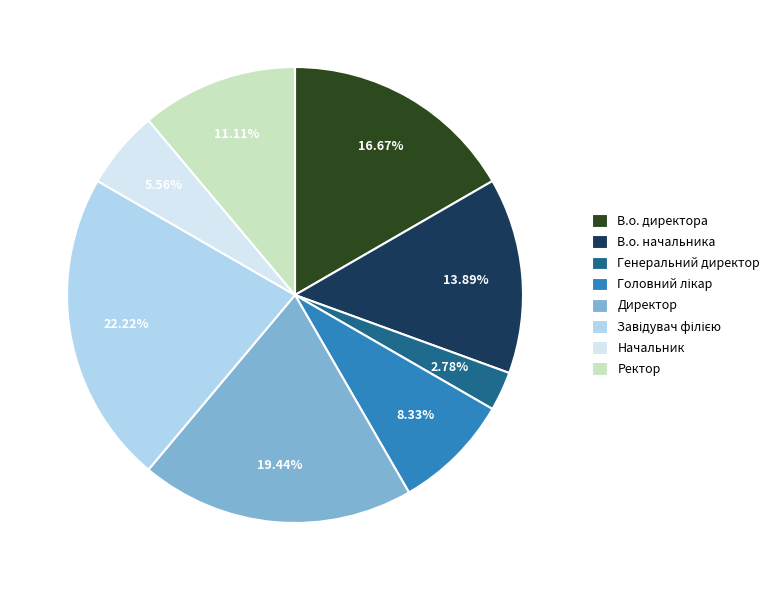

Which slice is the smallest?

Генеральний директор